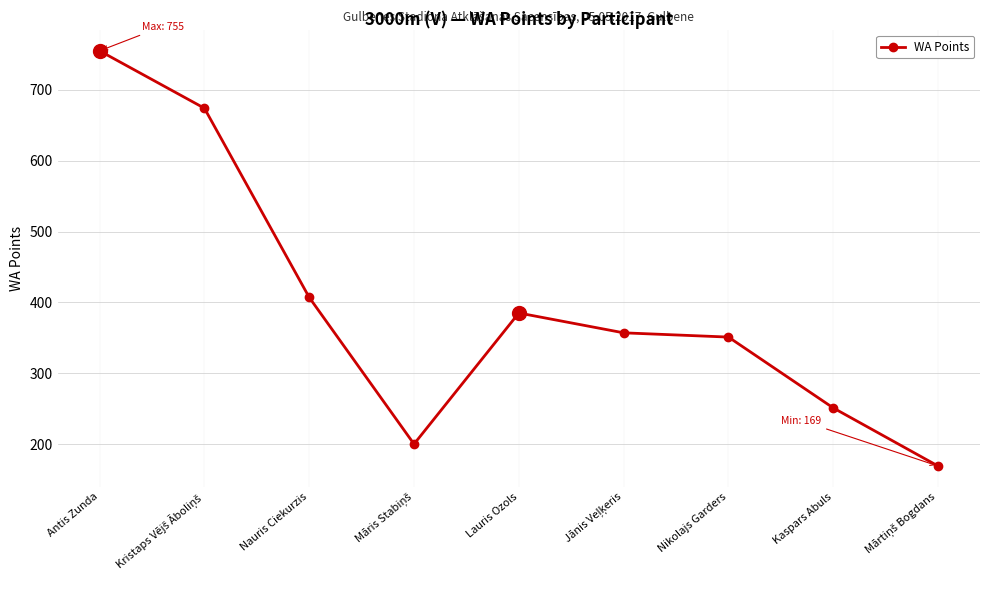

Which label corresponds to the largest value in the chart?

Antis Zunda